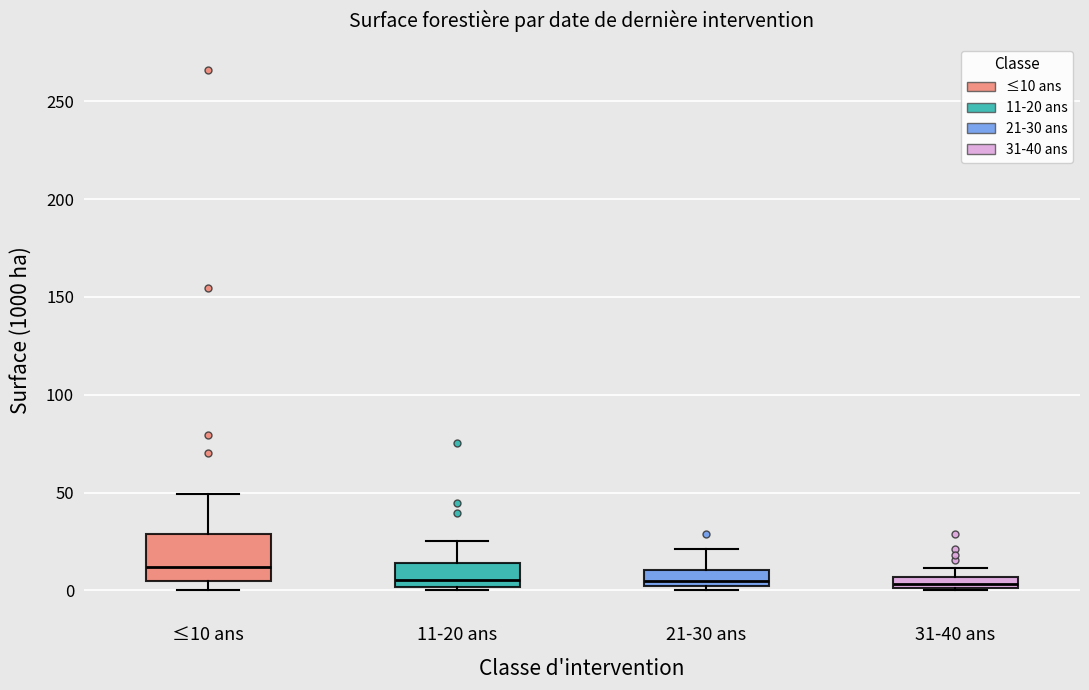

Comparing the boxes themselves (not the whiskers), which one is the tallest?

≤10 ans